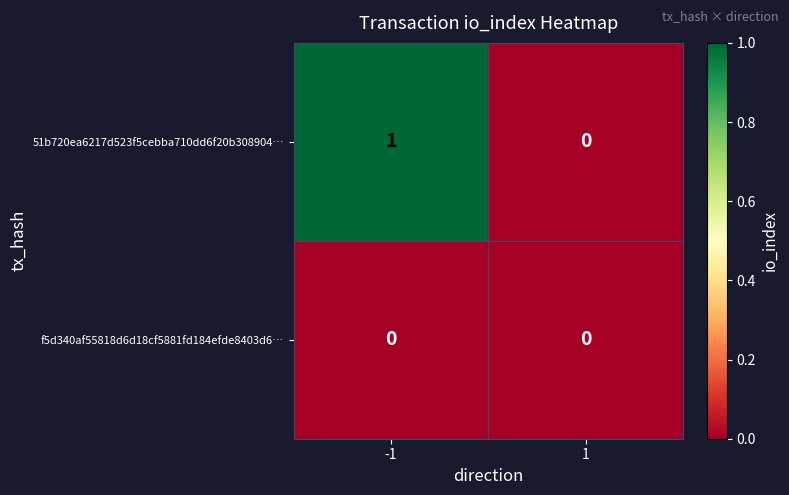

List the series in order of their overall mean, highest first.

51b720ea6217d523f5cebba710dd6f20b308904…, f5d340af55818d6d18cf5881fd184efde8403d6…